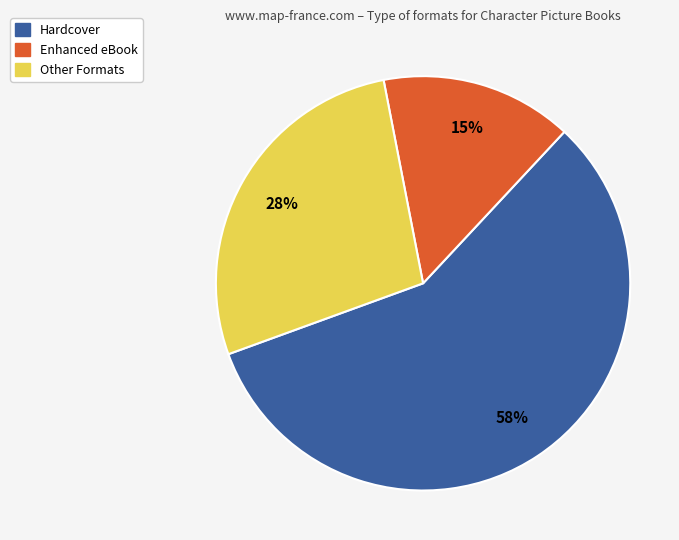

Is there any slice that represents more than half of the pie?

Yes